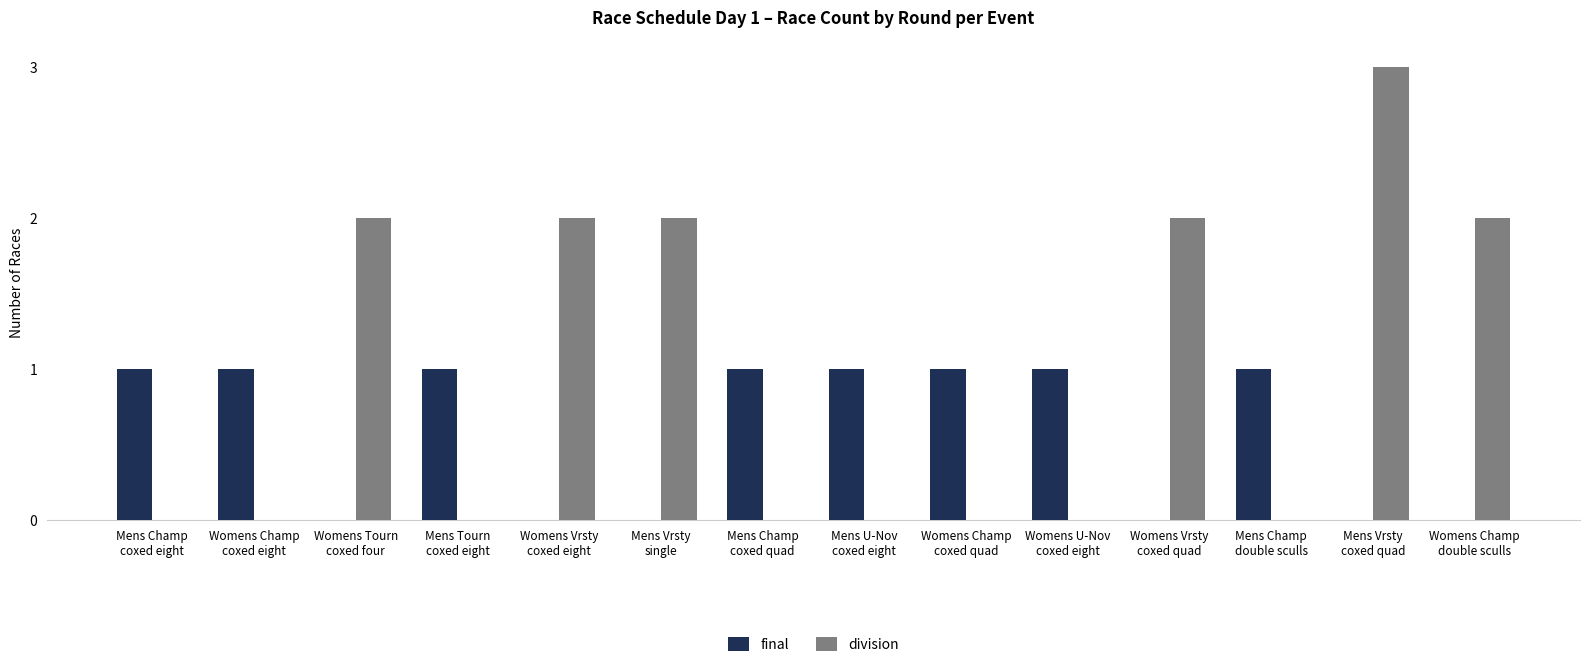

Which series has the largest total across all categories?

division